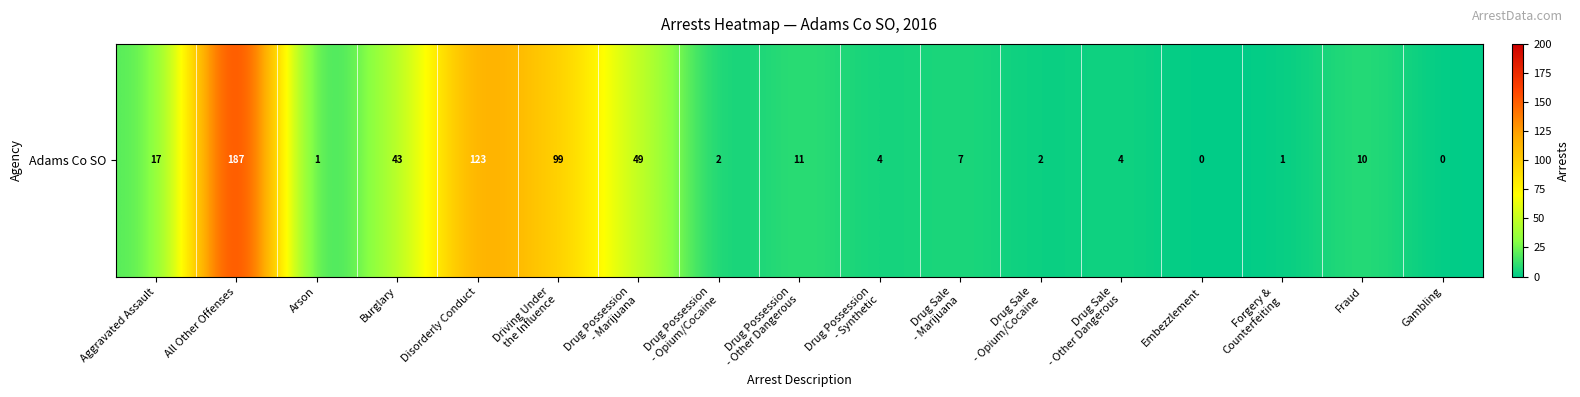

True or false: the data shows 77 at Disorderly Conduct.

False